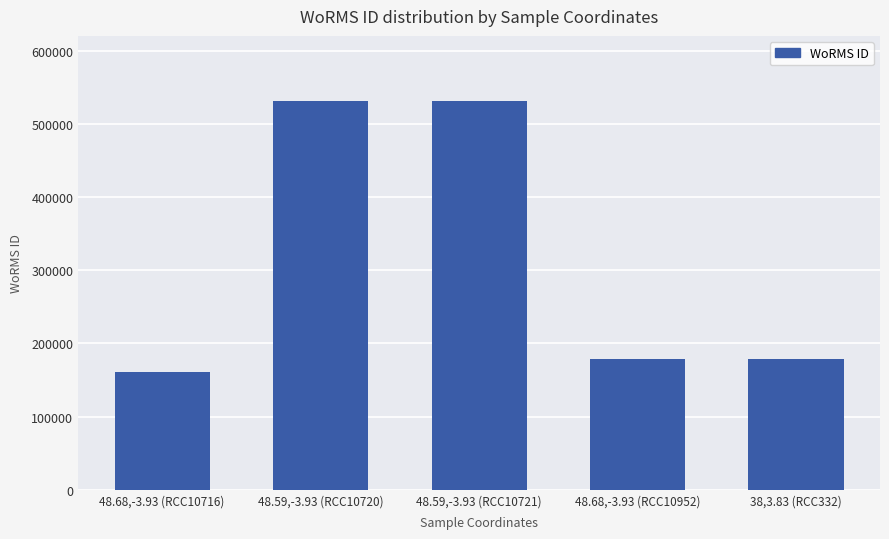

What position from the left is 48.59,-3.93 (RCC10721)?

3